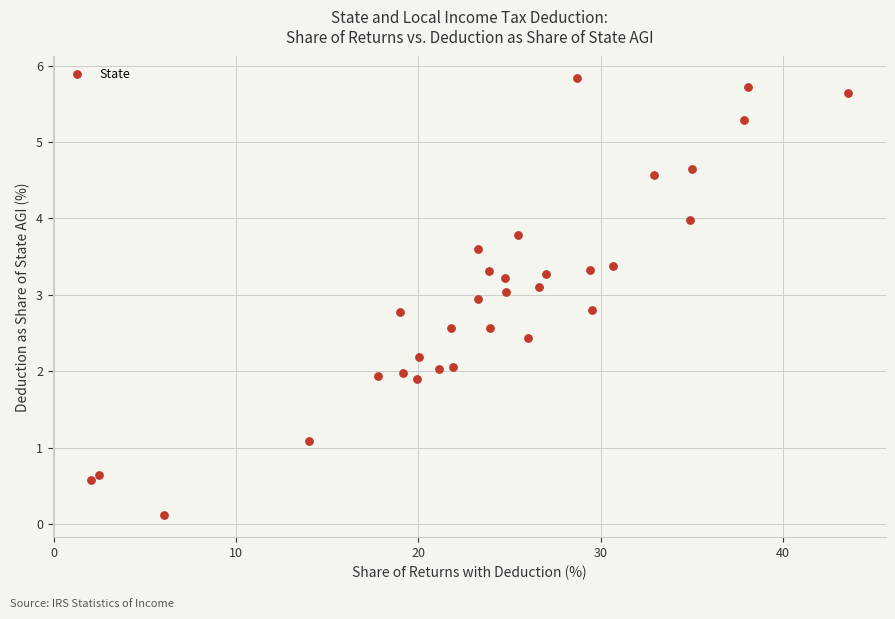

What is the range of X values (max minus min)?

41.5